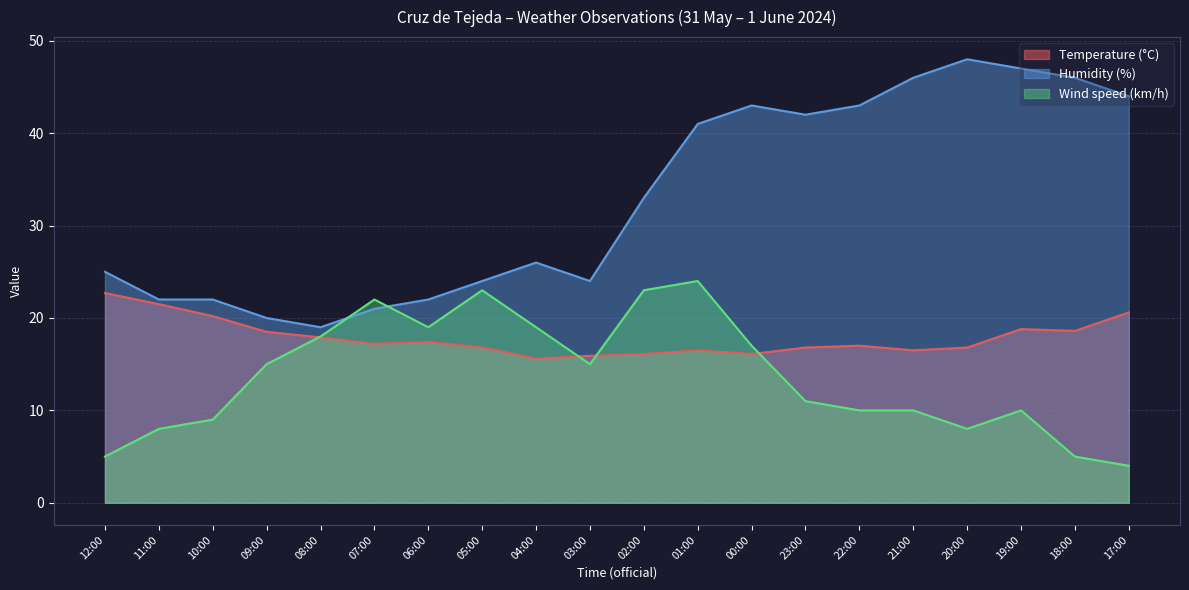

How many series are shown in this chart?

3